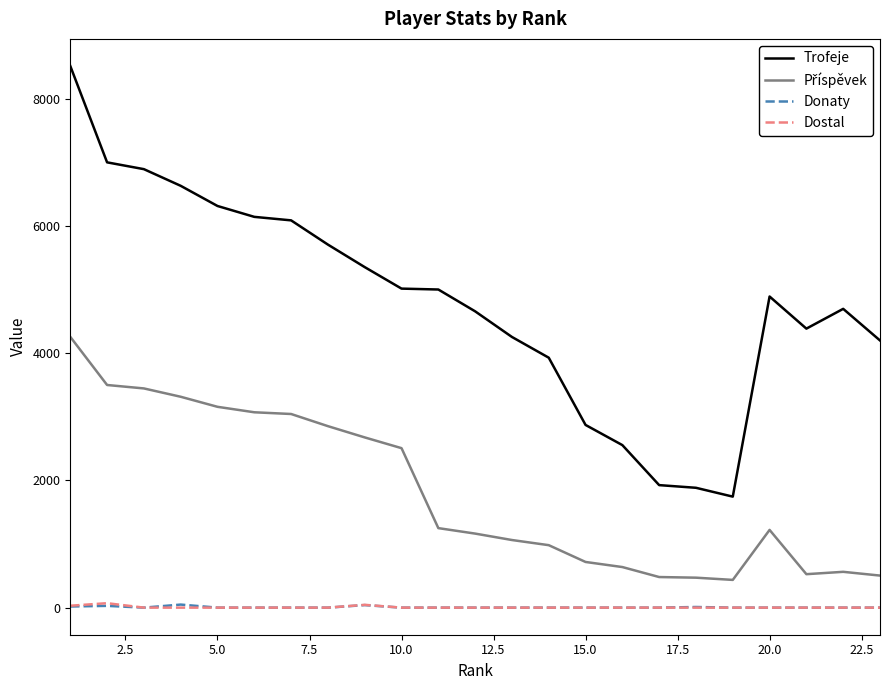

Which series has the largest total across all categories?

Trofeje